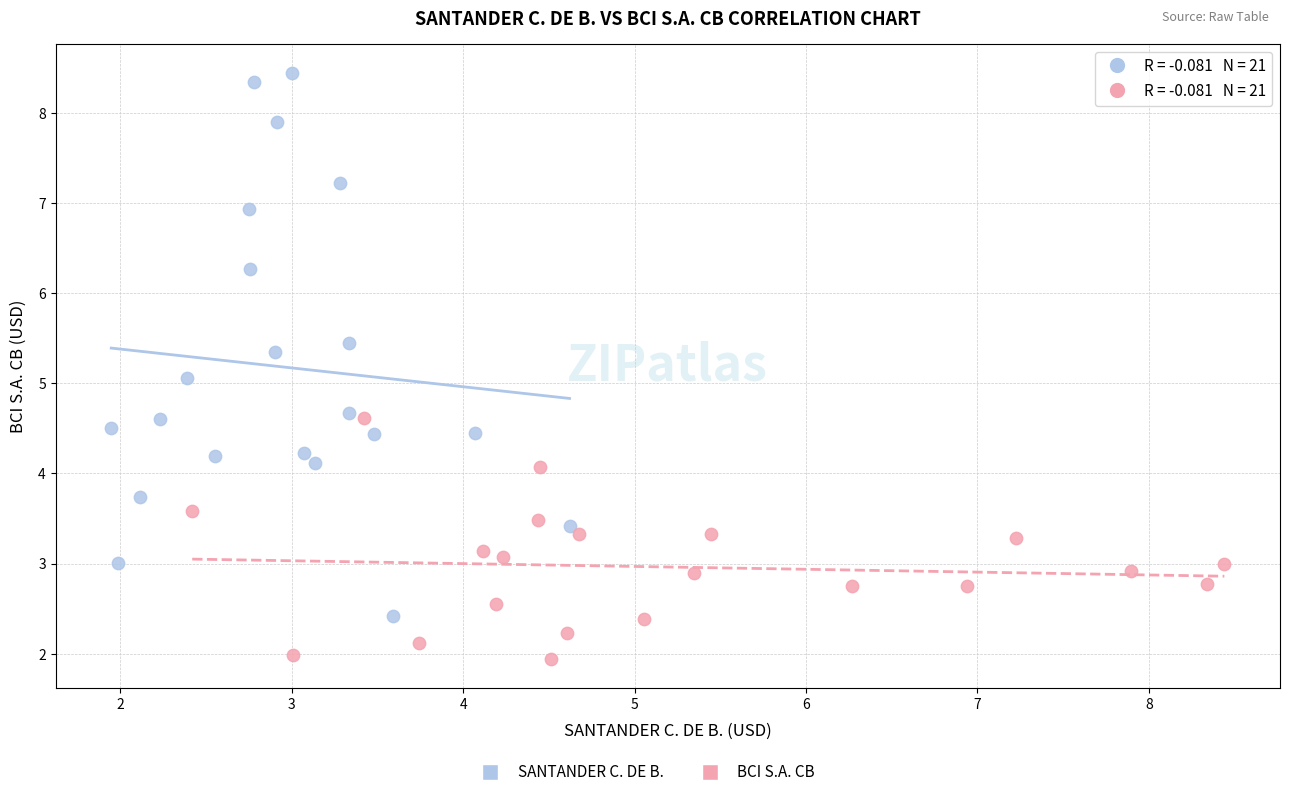

Which series contains the lowest Y value?

BCI S.A. CB